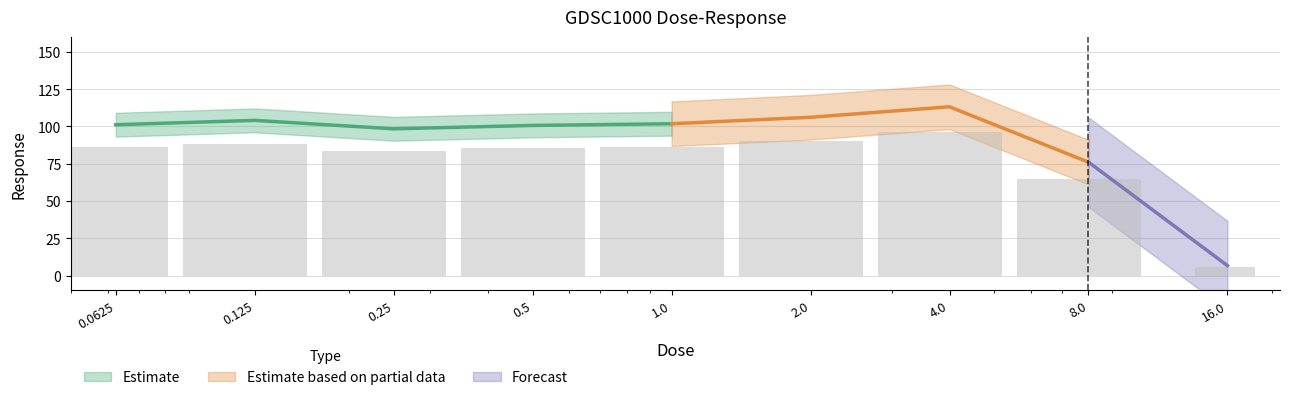

Are the bars grouped side by side (vs. stacked)?

No